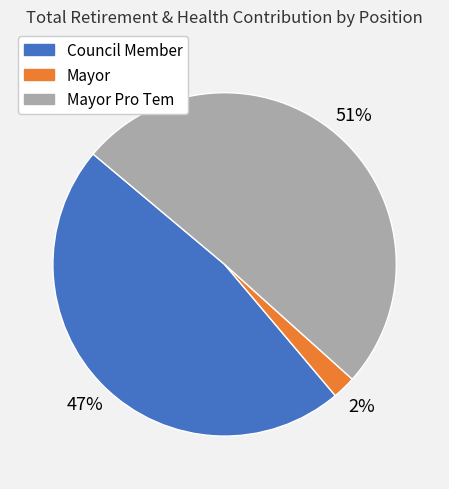

To the nearest percent, what is the average slice percentage?

33%